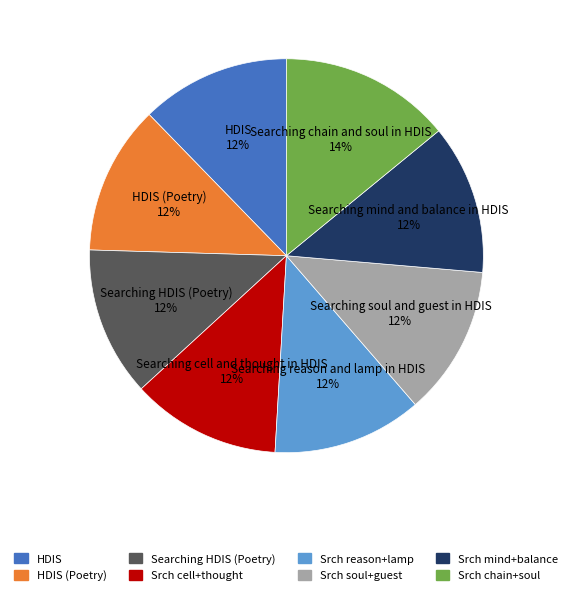

True or false: Srch soul+guest accounts for 12% of the total.

True